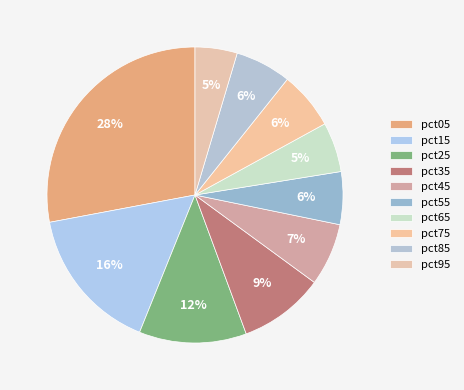

How many slices are in this pie chart?

10